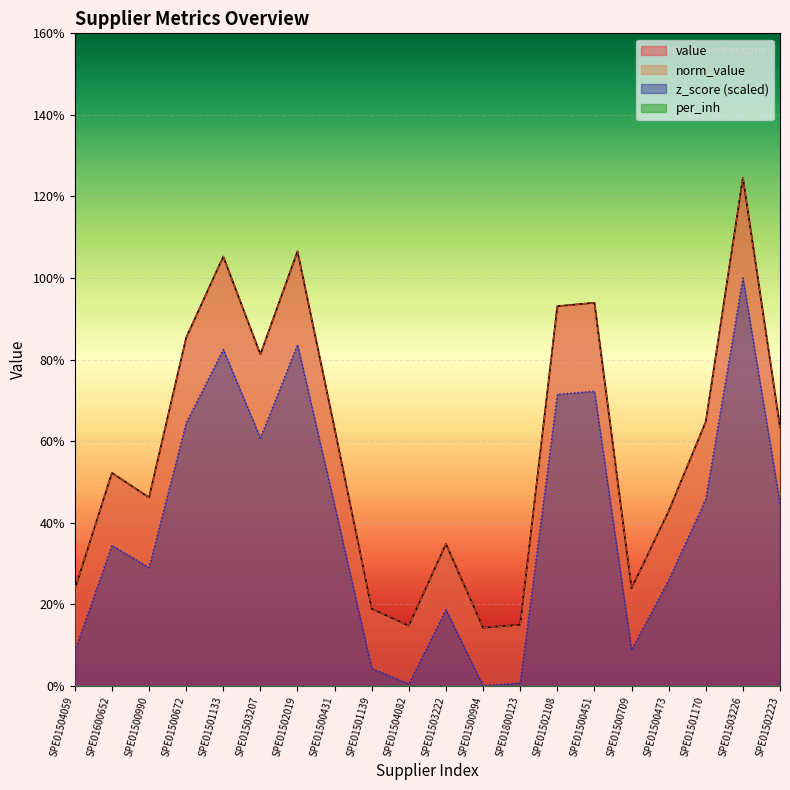

Which series has the largest range (max minus min)?

value